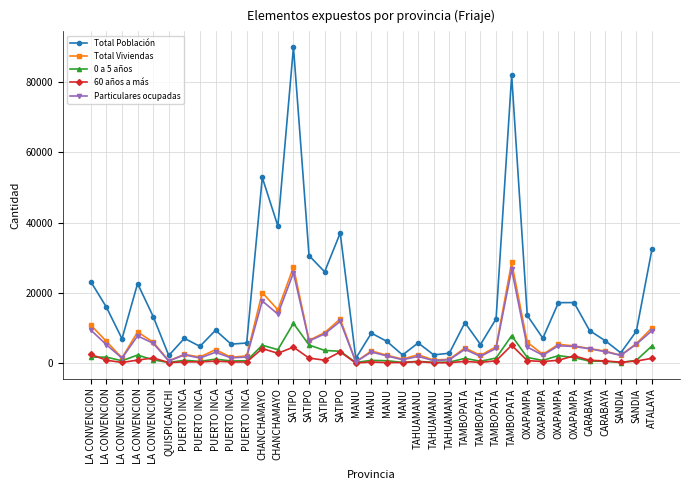

What is the sum of the Particulares ocupadas values at SATIPO and LA CONVENCION?

14134